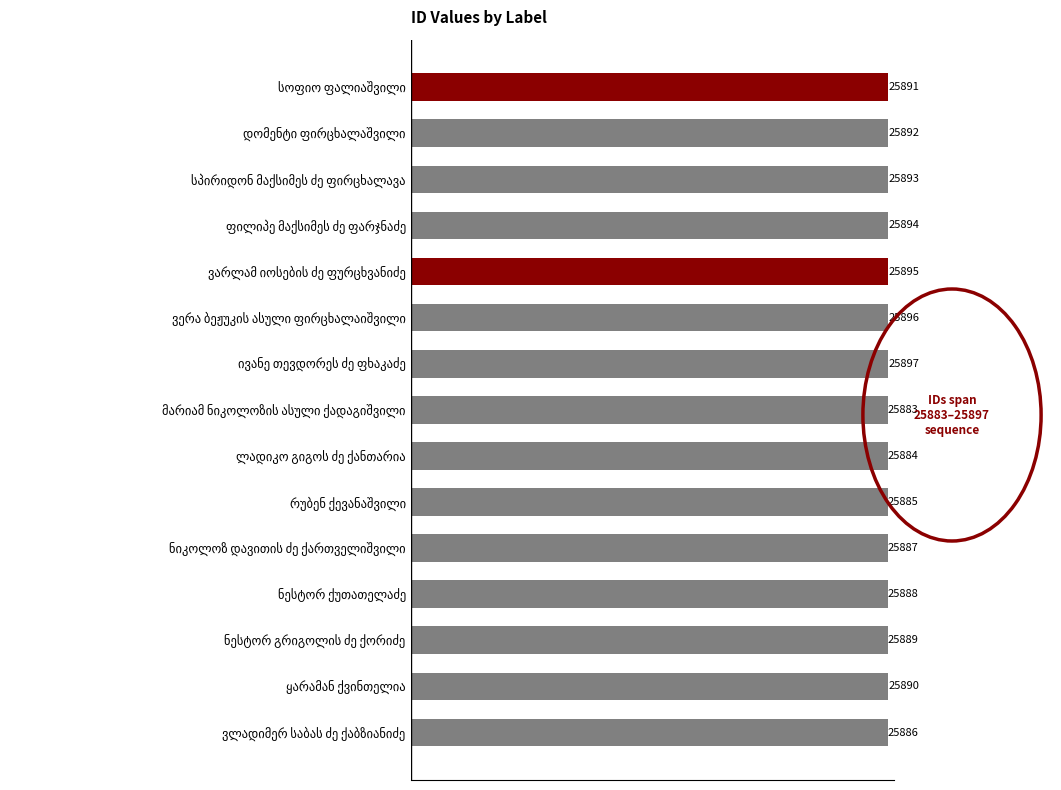

What is the value of the 10th bar from the top?

25885